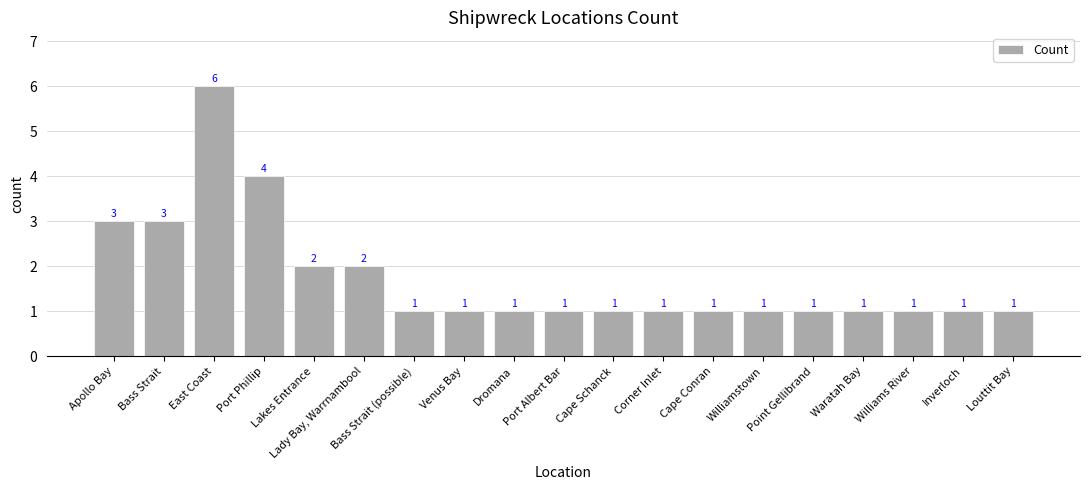

Which category has the highest value across all series?

East Coast